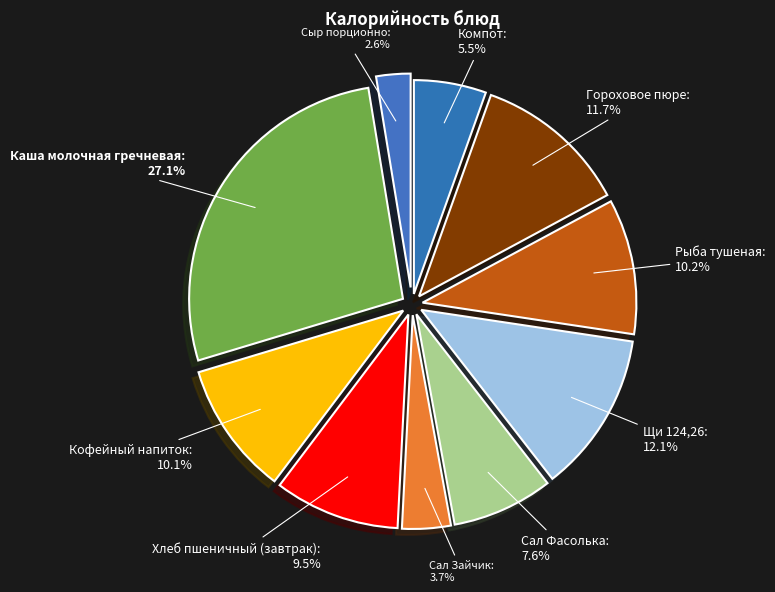

To the nearest percent, what is the average slice percentage?

10%